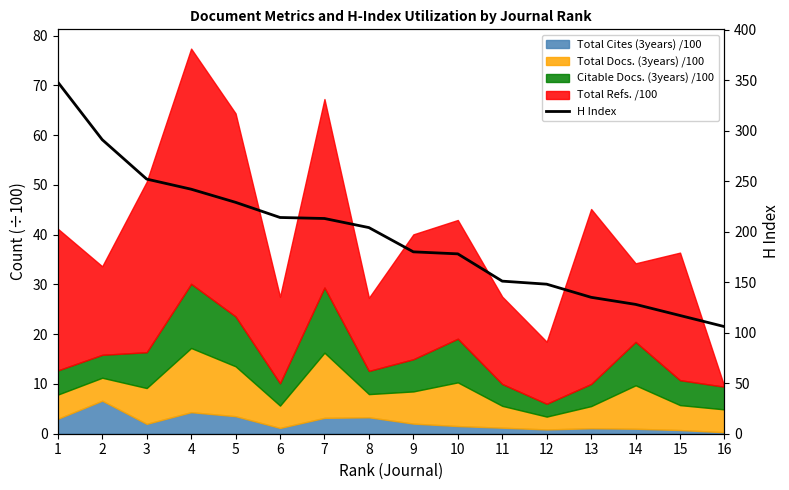

Between 14 and 10, which is larger?

10